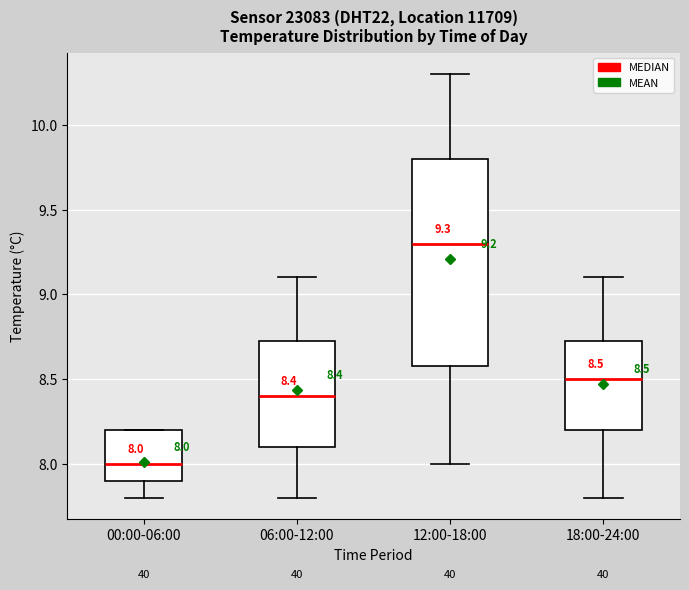

Which box has the highest median line?

12:00-18:00